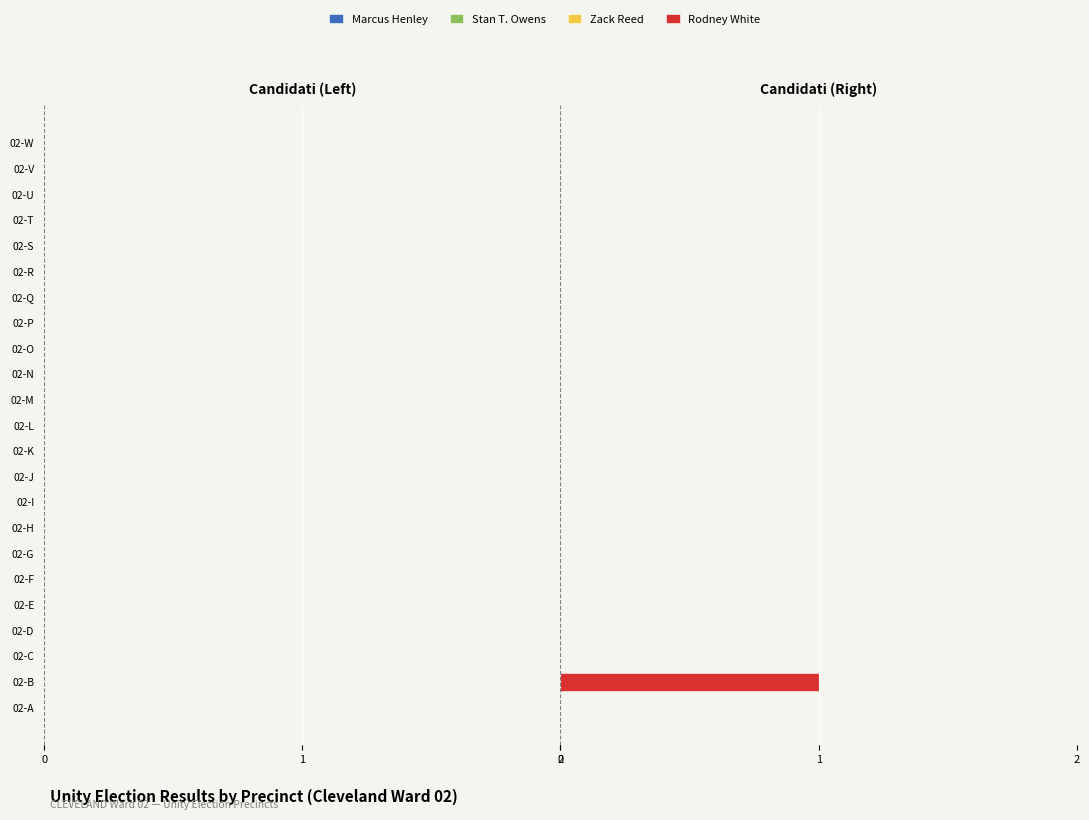

Are the bars horizontal?

Yes